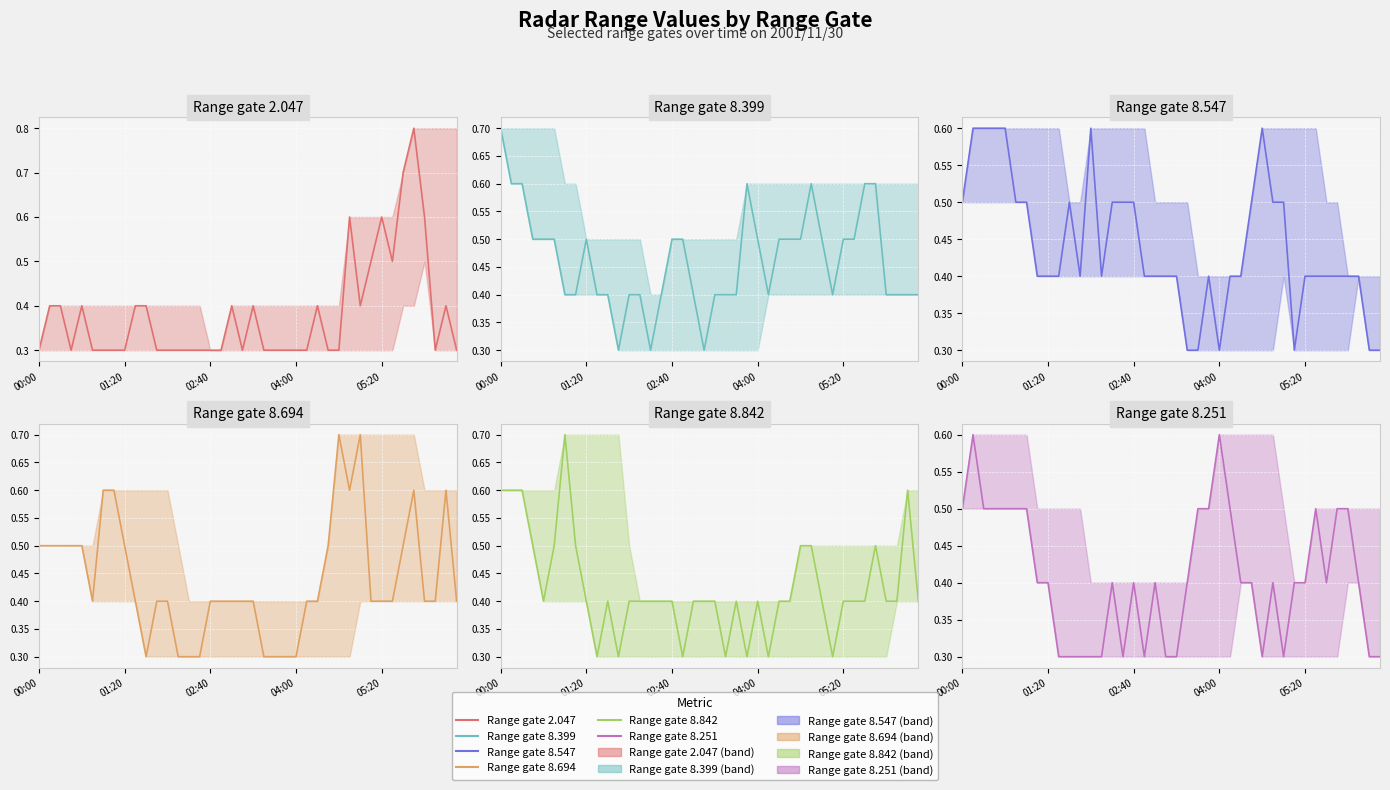

Count the   8.694 (line) values in the range 0 to 1.

40